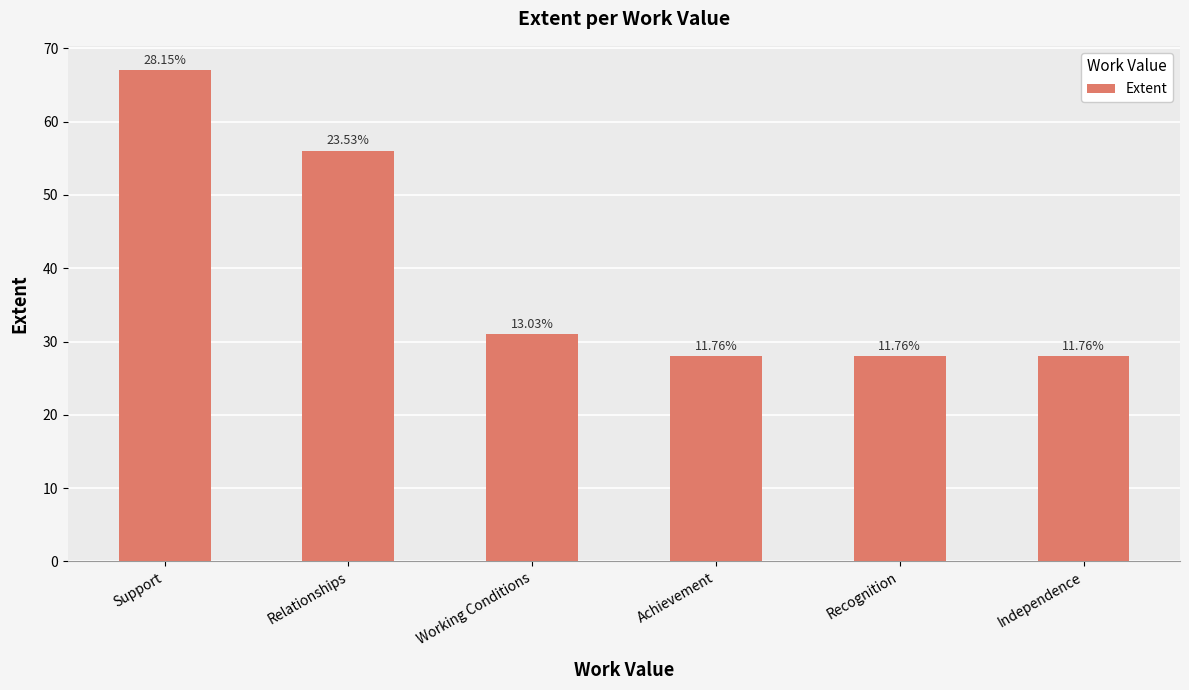

Reading left to right, extract all data points from this chart.

Support=67	Relationships=56	Working Conditions=31	Achievement=28	Recognition=28	Independence=28